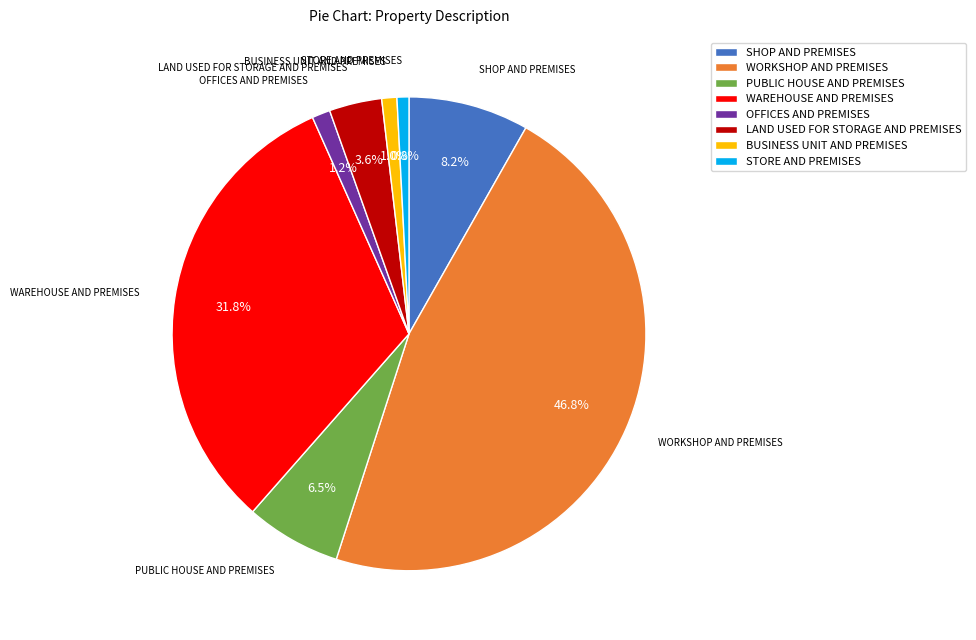

Do WORKSHOP AND PREMISES and SHOP AND PREMISES together represent more than half of the pie?

Yes